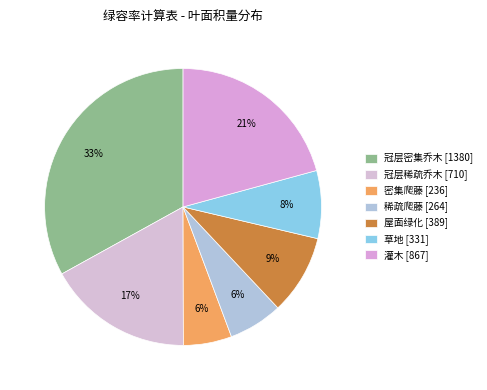

What portion of the pie excludes 密集爬藤?

94.4%